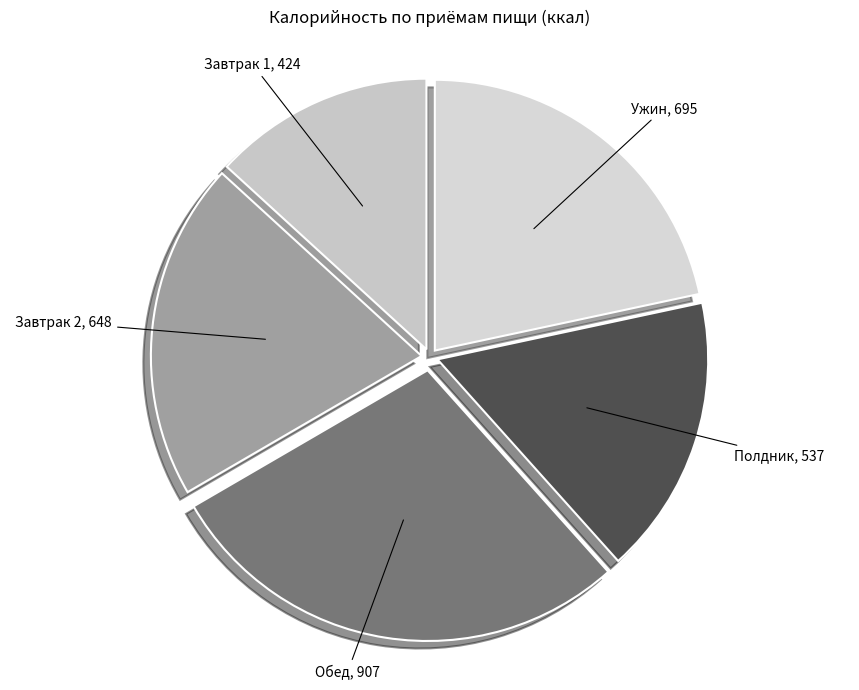

Combined, do Полдник and Завтрак 1 account for over 50%?

No